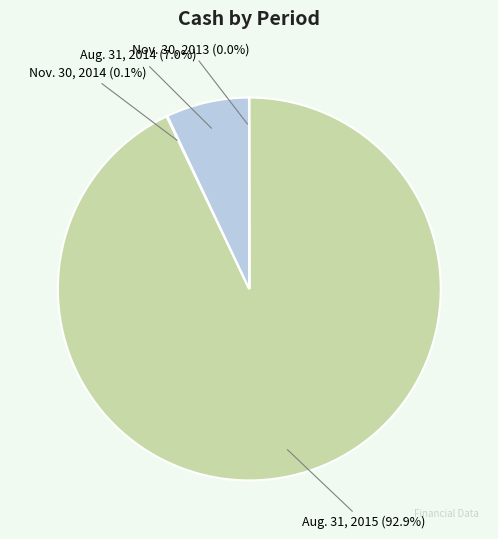

Which has a higher value, Aug. 31, 2014 or Aug. 31, 2015?

Aug. 31, 2015